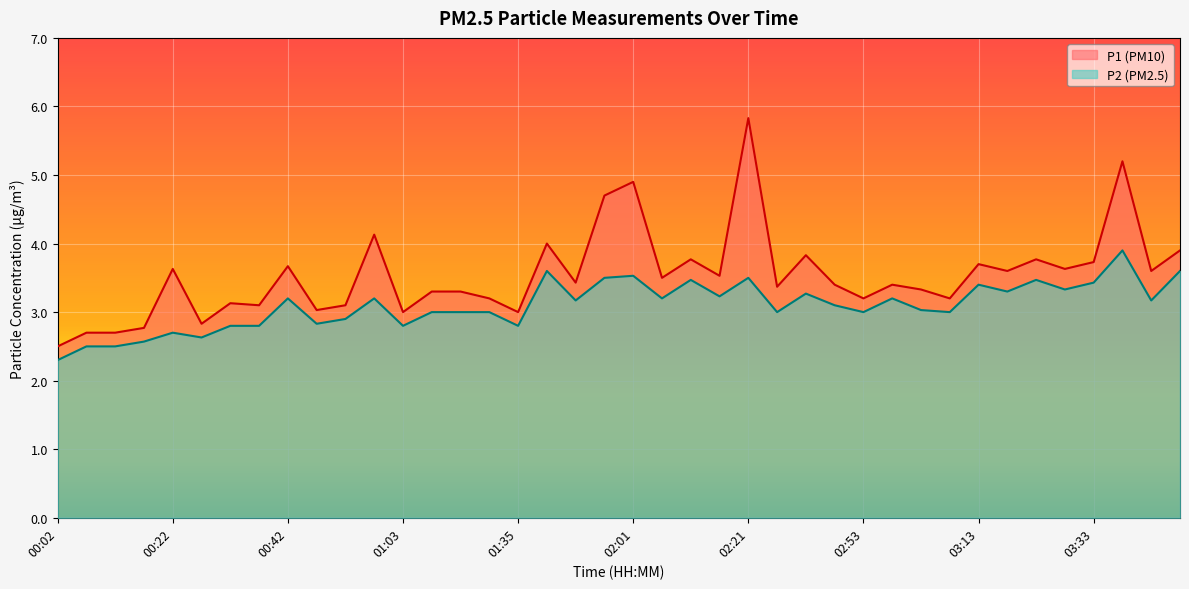

True or false: P1 and P2 cross at least once.

False